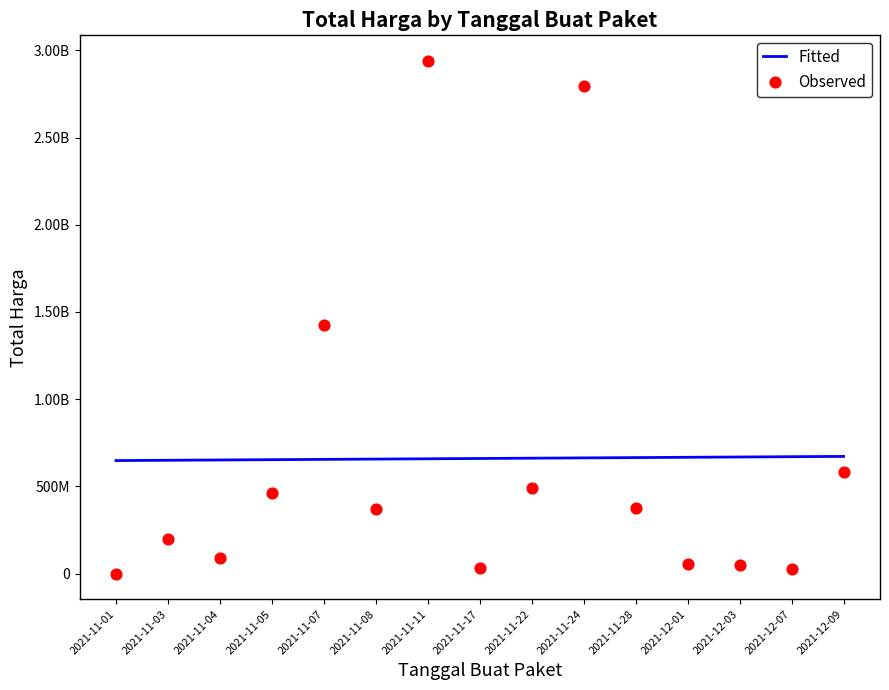

Which series reaches the minimum Y coordinate?

Observed